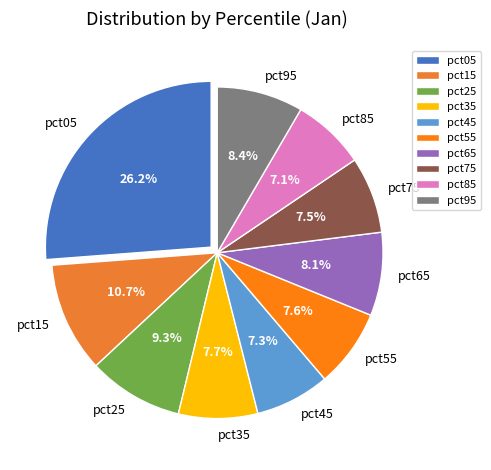

Is it true that pct85 is 1% of the pie?

False